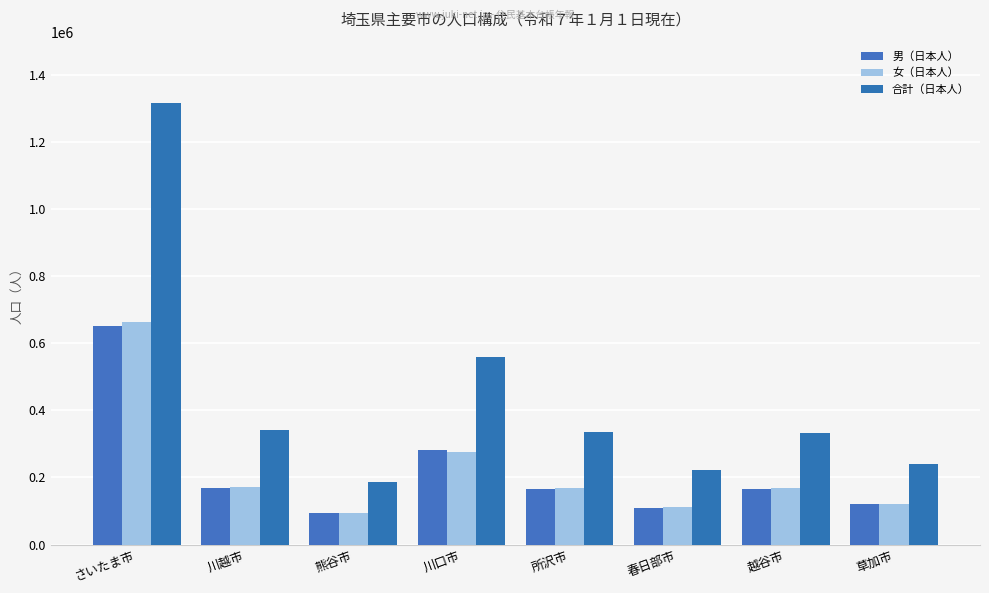

What is the label of the 5th bar from the left?

所沢市